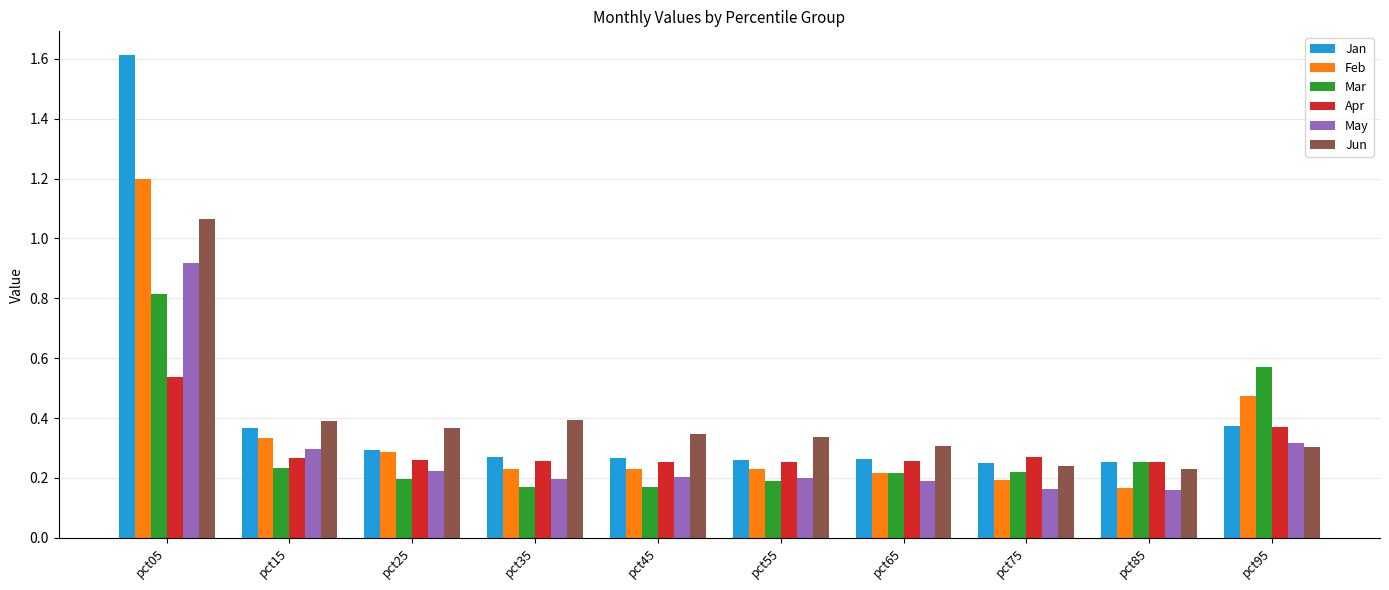

Is the value of Jan at pct25 greater than the value of Apr at pct05?

No